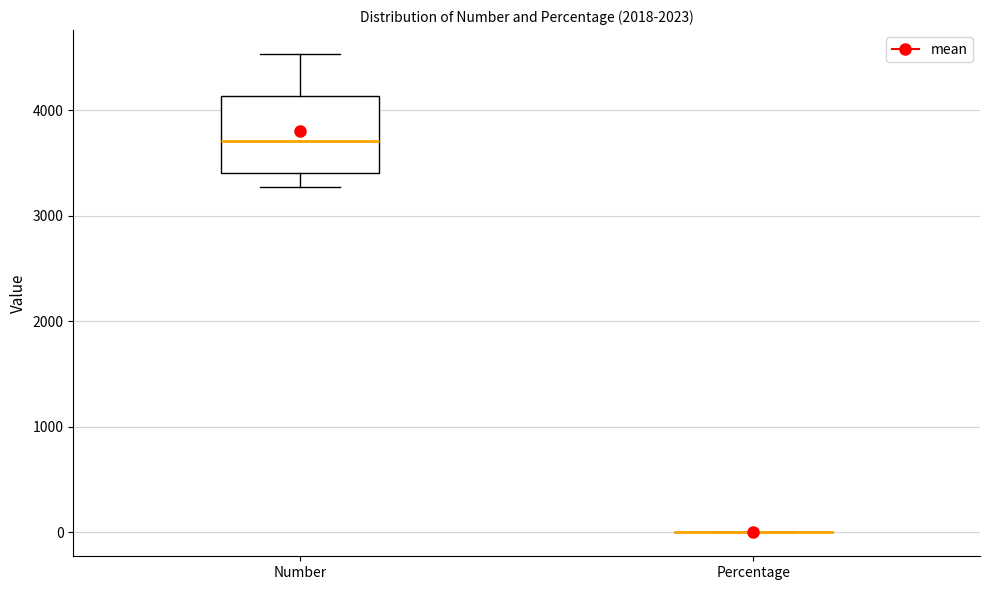

Reading left to right, transcribe this box plot: for each box, give where its median line is, the range the box spans, and where its two whiskers end, as read against the y-axis. The values are not printed on the chart, so give them approximately, as read against the axis.

Number: median 3700, box 3400 to 4100, whiskers 3300 to 4500
Percentage: box collapsed to a line at 0, whiskers 0 to 0